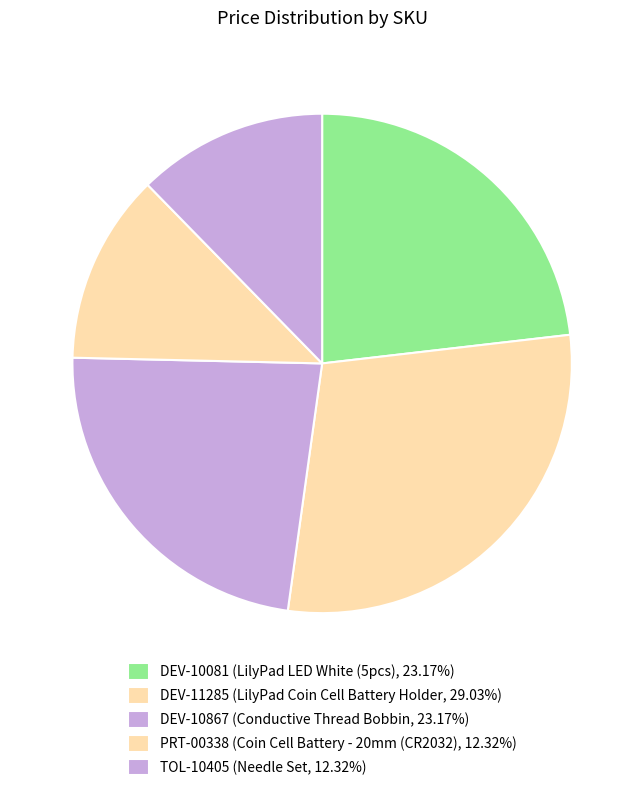

Is there a majority slice in this chart?

No